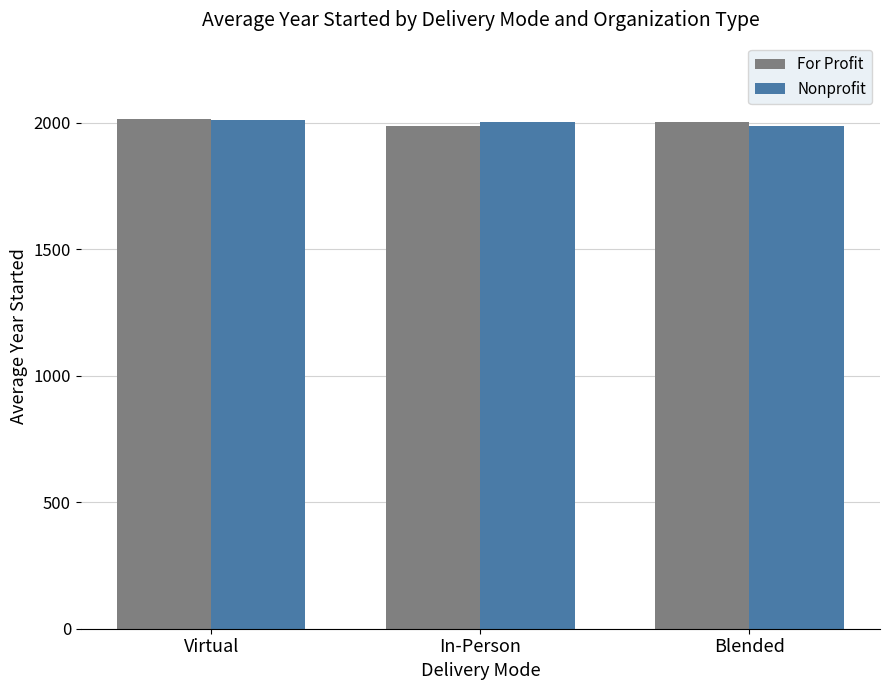

What is the difference between the maximum and minimum values in the For Profit series?

28.5